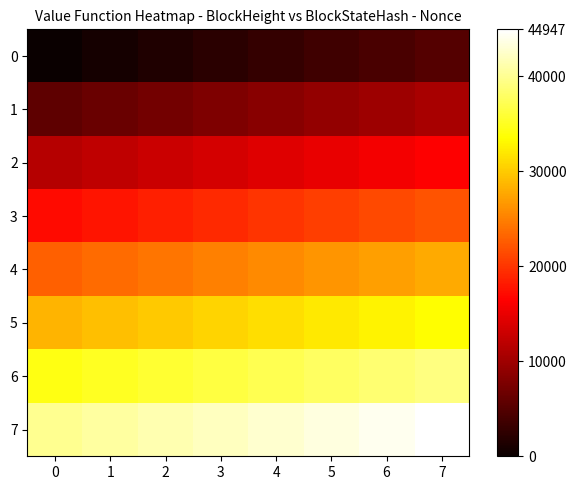

Rank the series at 6 from highest to lowest value.

7, 6, 5, 4, 3, 2, 1, 0